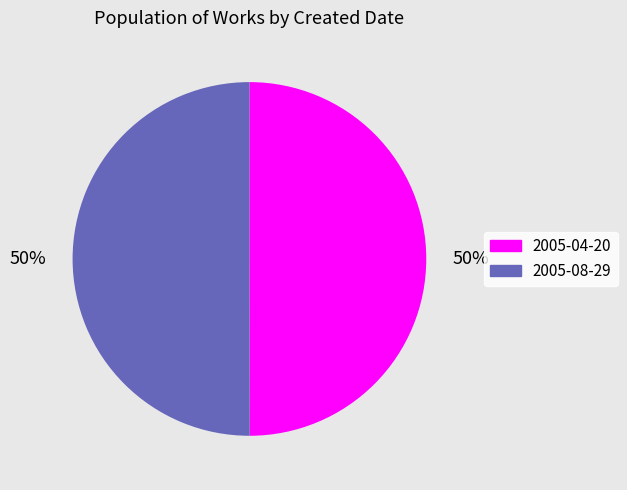

How many slices are in this pie chart?

2